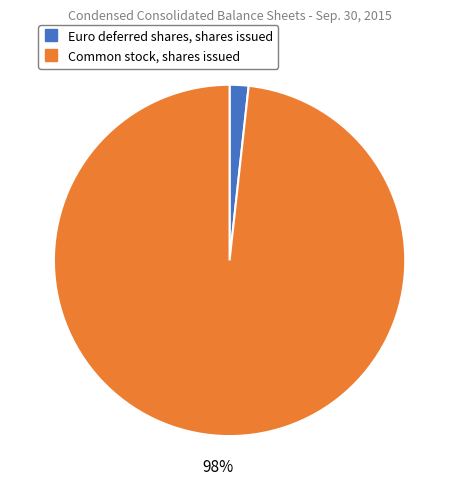

Rank the categories by value from lowest to highest.

Euro deferred shares, shares issued, Common stock, shares issued